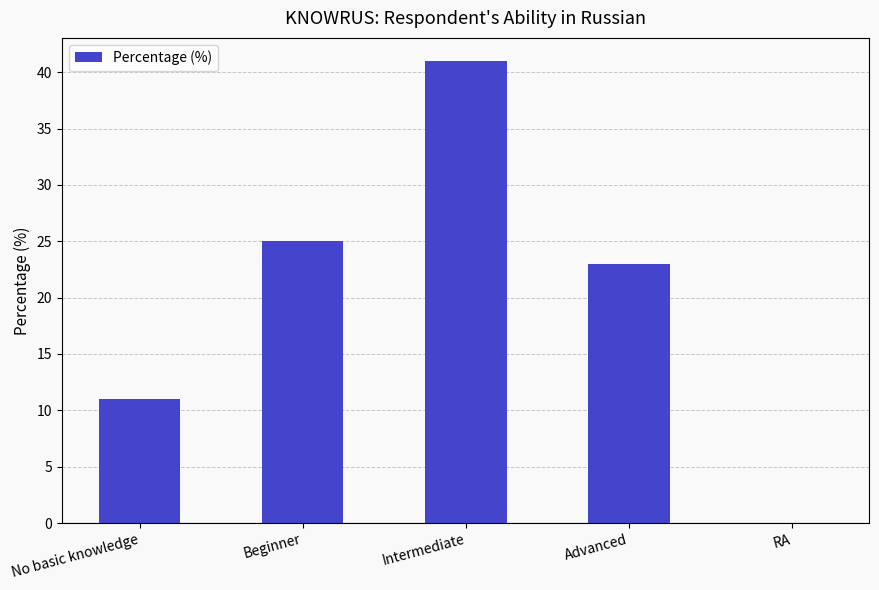

Are the bars grouped side by side (vs. stacked)?

No